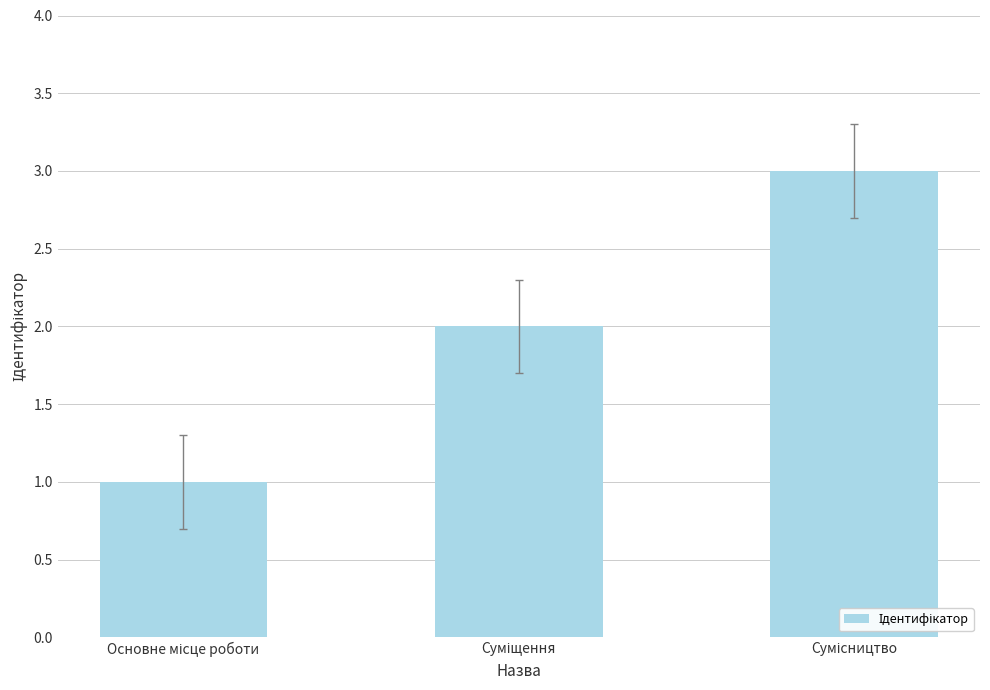

What is the sum of all values?

6